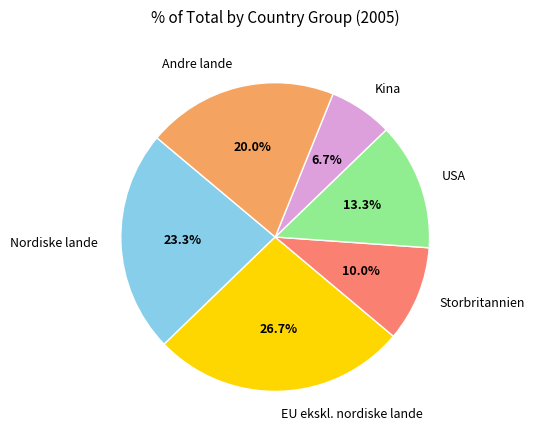

Is there any slice that represents more than half of the pie?

No